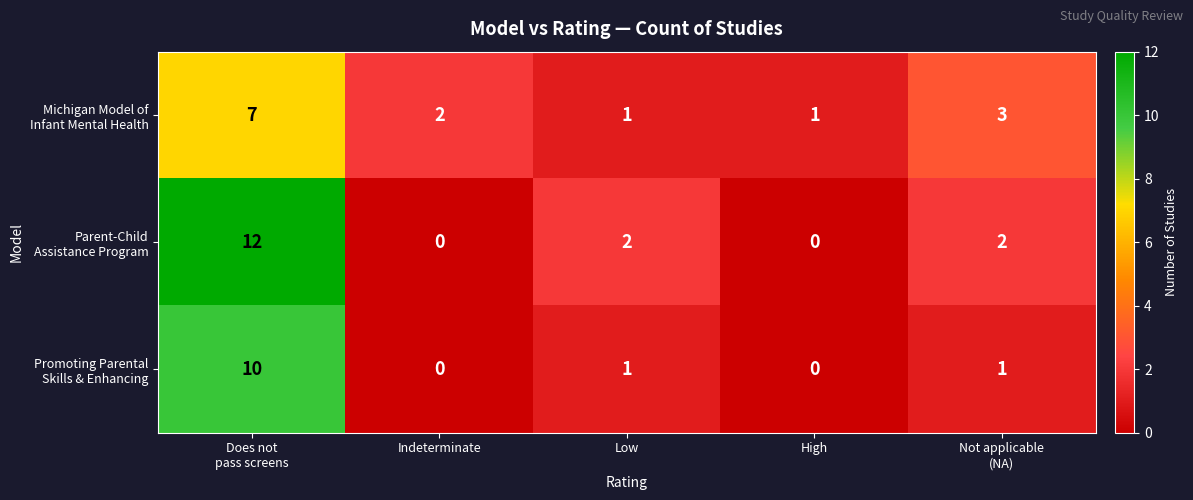

What is the total value across all series at Low?

4